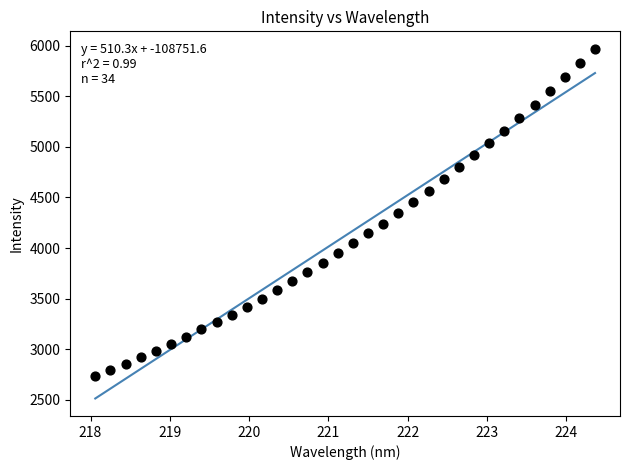

What is the range of Y values (max minus min)?

3231.1